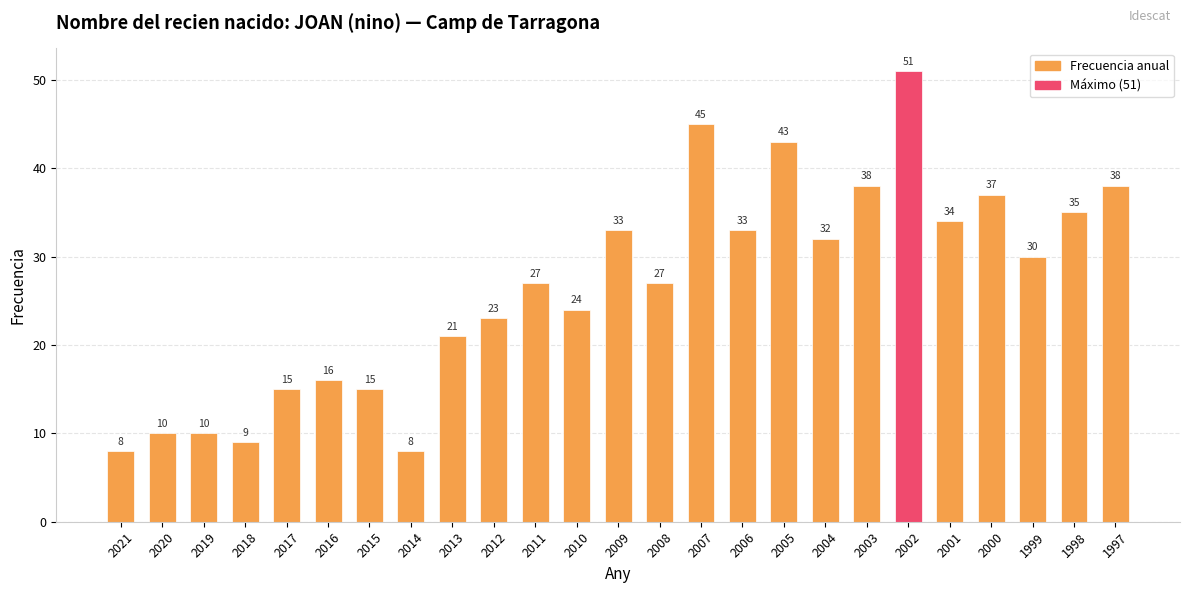

Reading right to left, transcribe all the data shown in this chart.

38	35	30	37	34	51	38	32	43	33	45	27	33	24	27	23	21	8	15	16	15	9	10	10	8